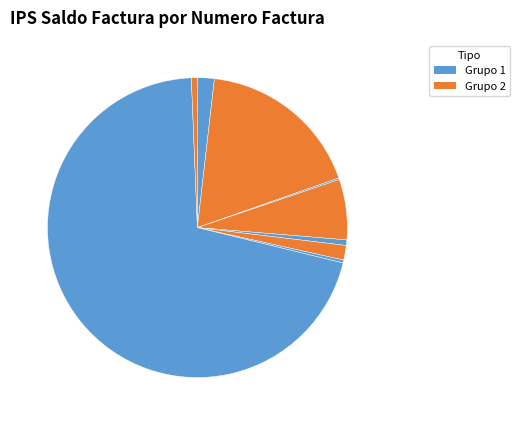

Which has a higher value, 411045 or 349082?

349082